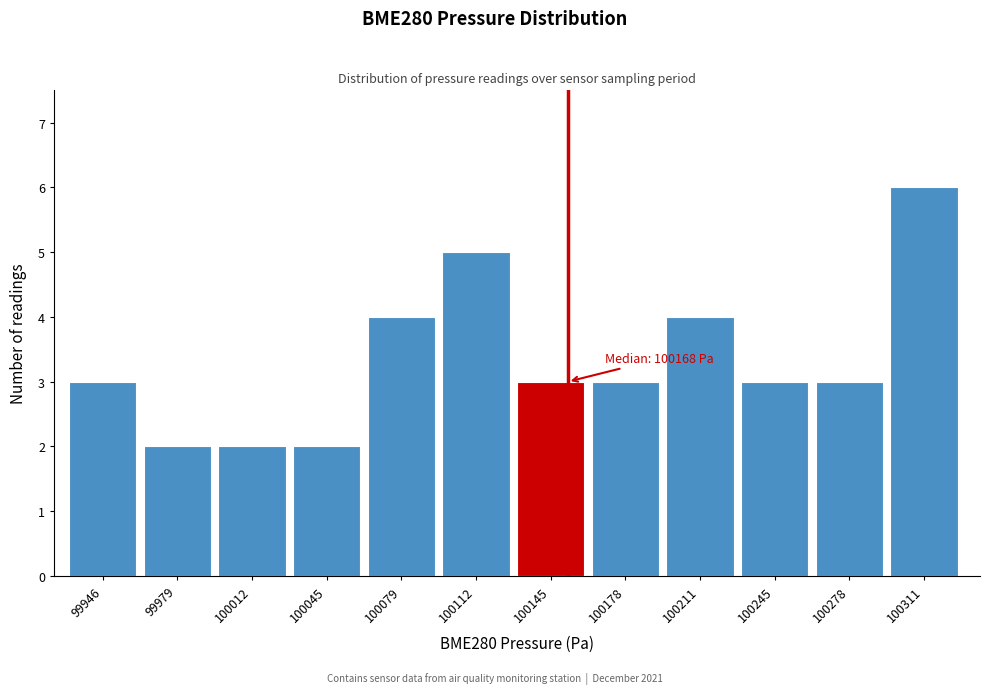

Reading left to right, list all the values displayed in this chart.

99946=3	99979=2	100012=2	100045=2	100079=4	100112=5	100145=3	100178=3	100211=4	100245=3	100278=3	100311=6